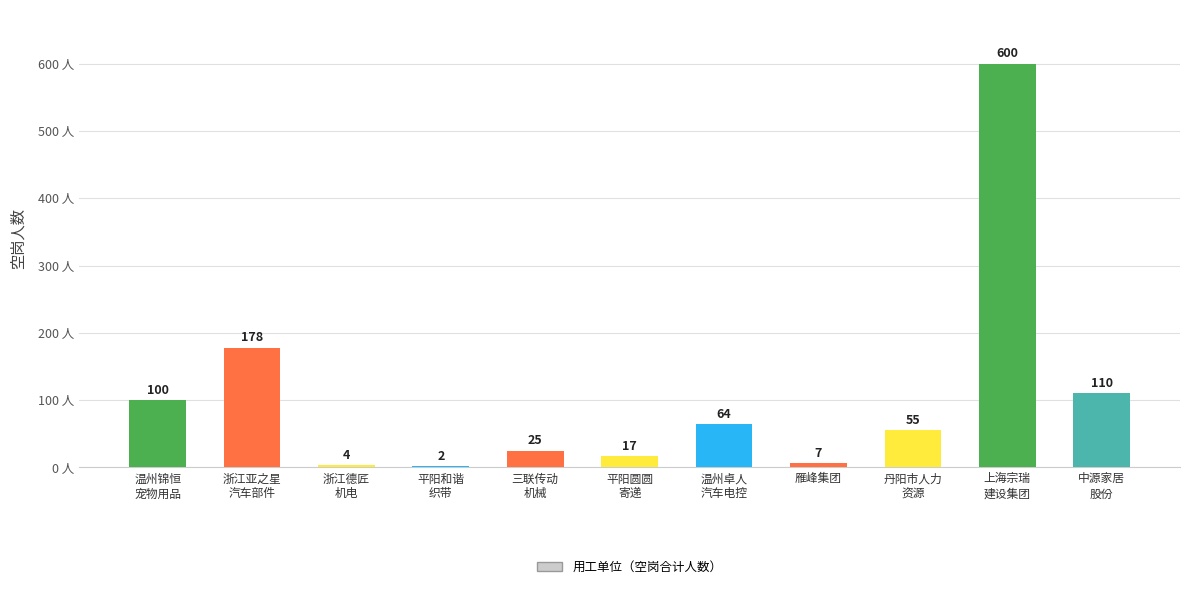

What is the sum of all values?

1162